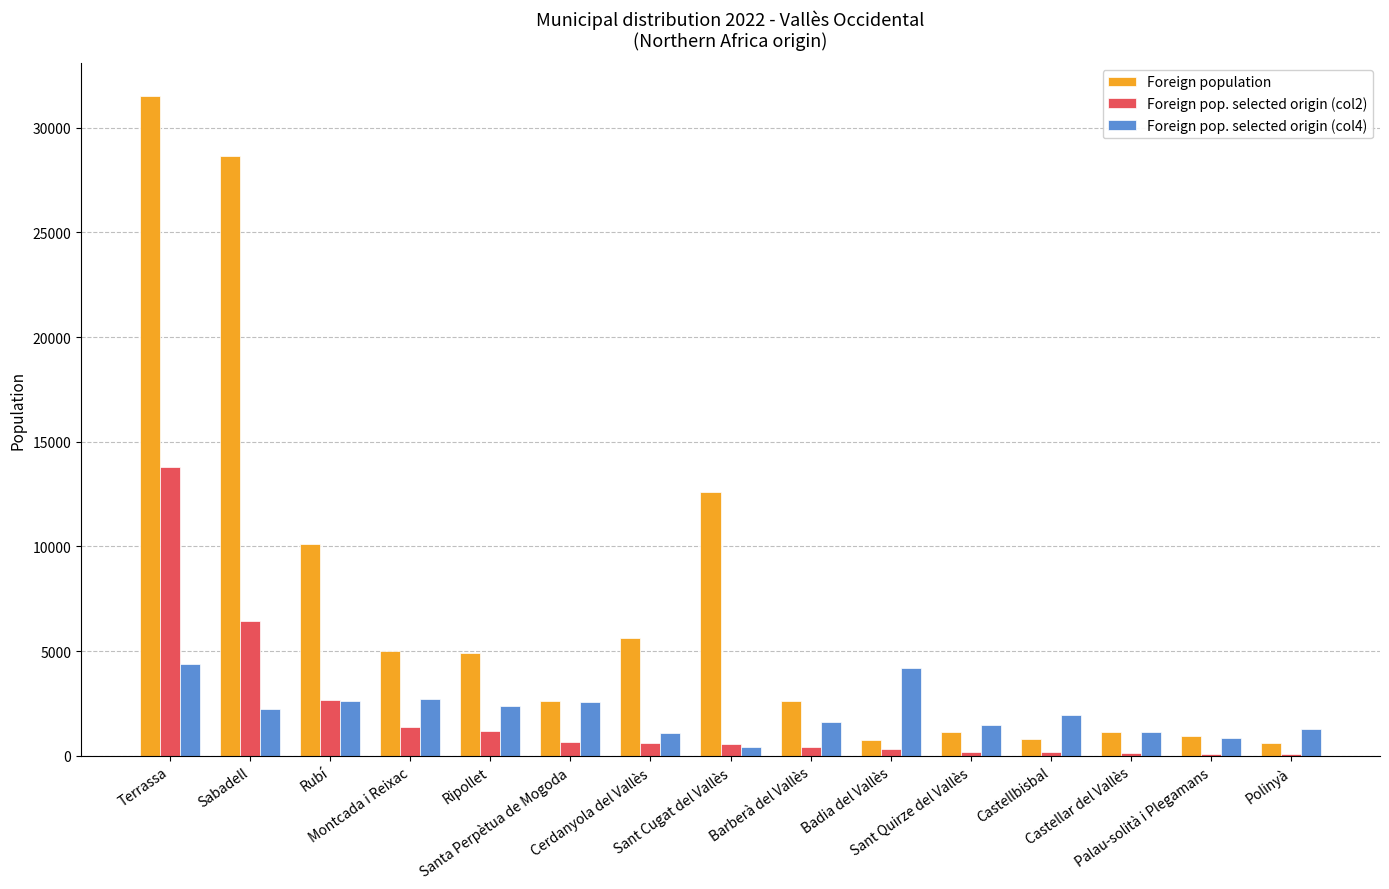

Between Montcada i Reixac and Sant Quirze del Vallès, which series saw the biggest shift?

Foreign population